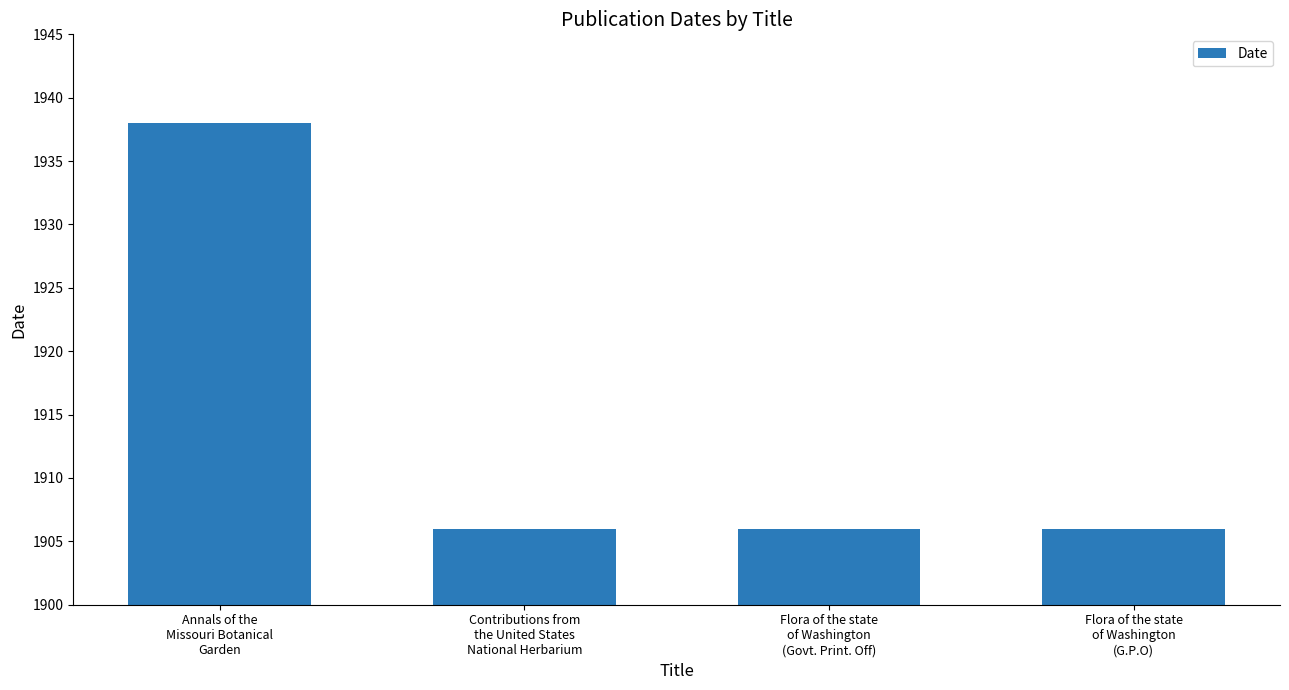

Reading left to right, what are all the values shown in this chart?

Annals of the
Missouri Botanical
Garden=1938	Contributions from
the United States
National Herbarium=1906	Flora of the state
of Washington
(Govt. Print. Off)=1906	Flora of the state
of Washington
(G.P.O)=1906